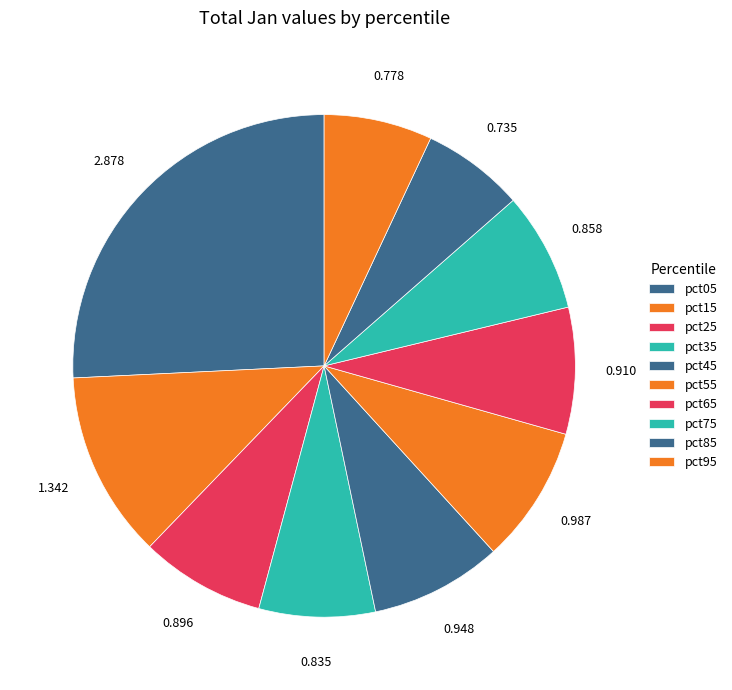

How many segments does this pie chart have?

10